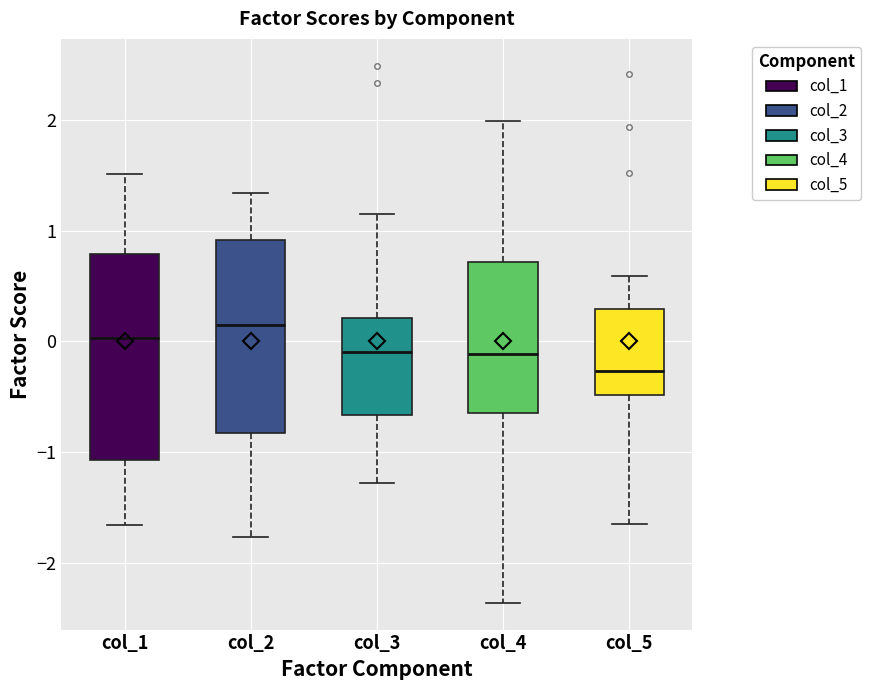

Which box has the lowest median line?

col_5